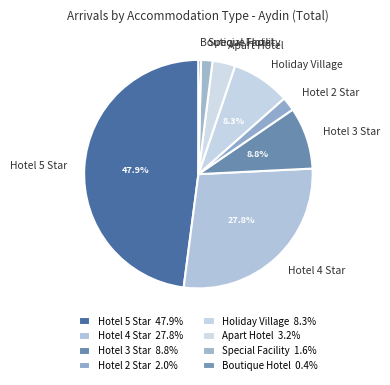

Combined, do Apart Hotel and Hotel 3 Star account for over 50%?

No